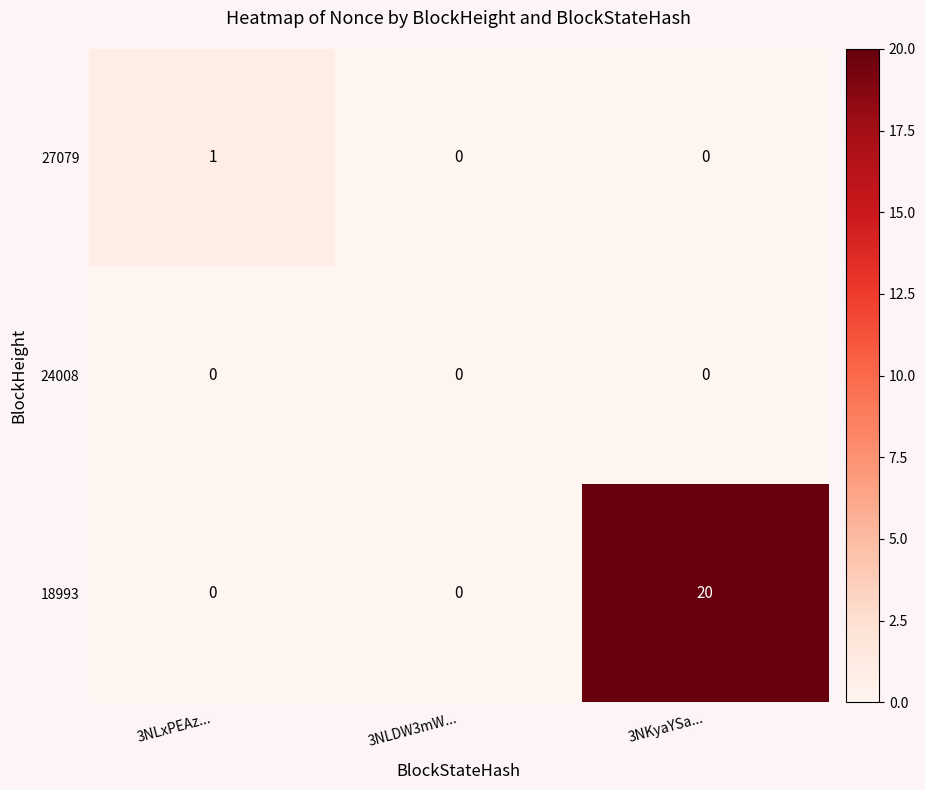

Is it true that 27079 equals 1 at 3NKyaYSa...?

False